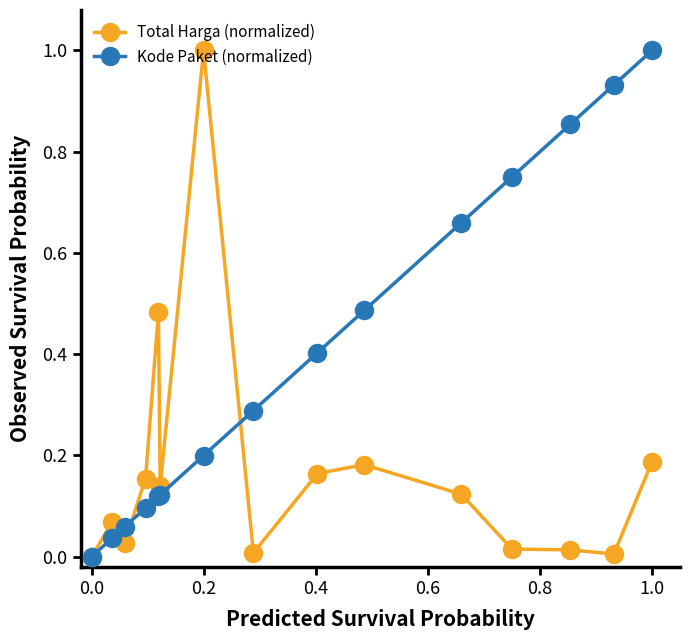

True or false: Kode Paket (normalized) has more than 2 interior local peaks.

False